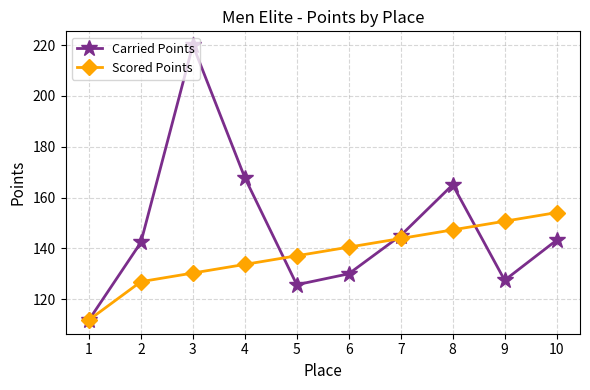

Rank the series by their maximum value, from lowest to highest.

Scored Points, Carried Points